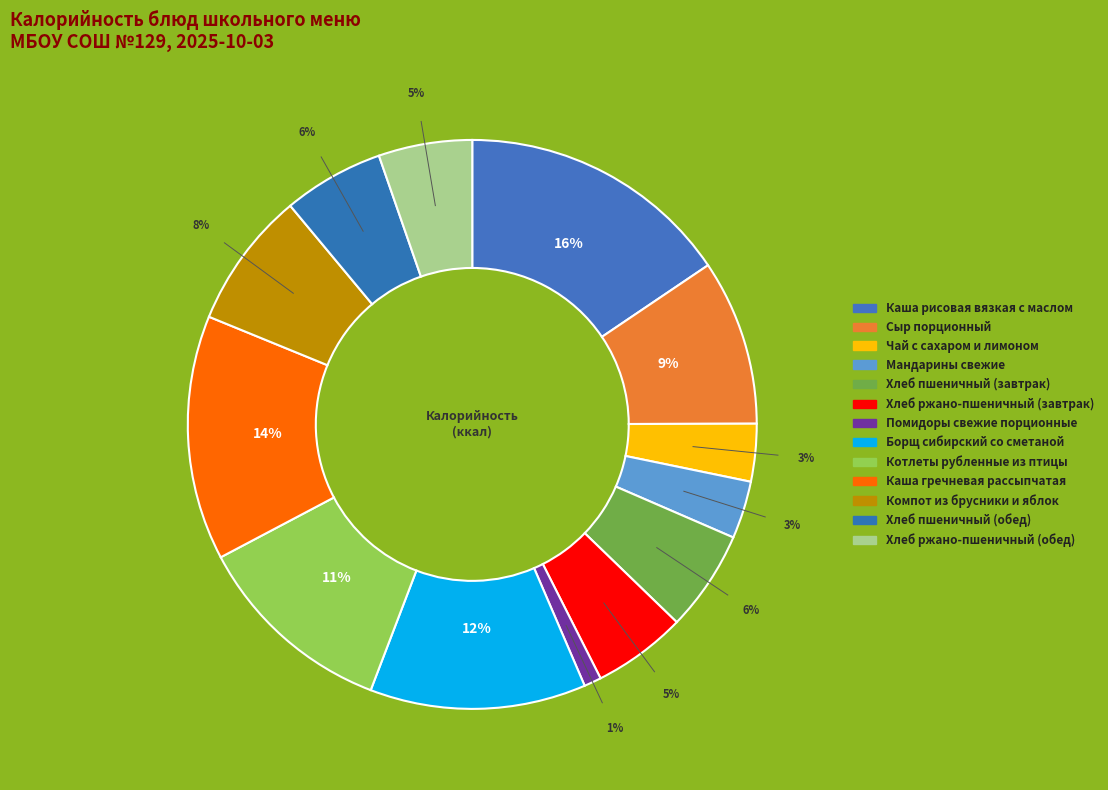

What is the ratio of the value at Чай с сахаром и лимоном to the value at Хлеб ржано-пшеничный (обед)?

0.6